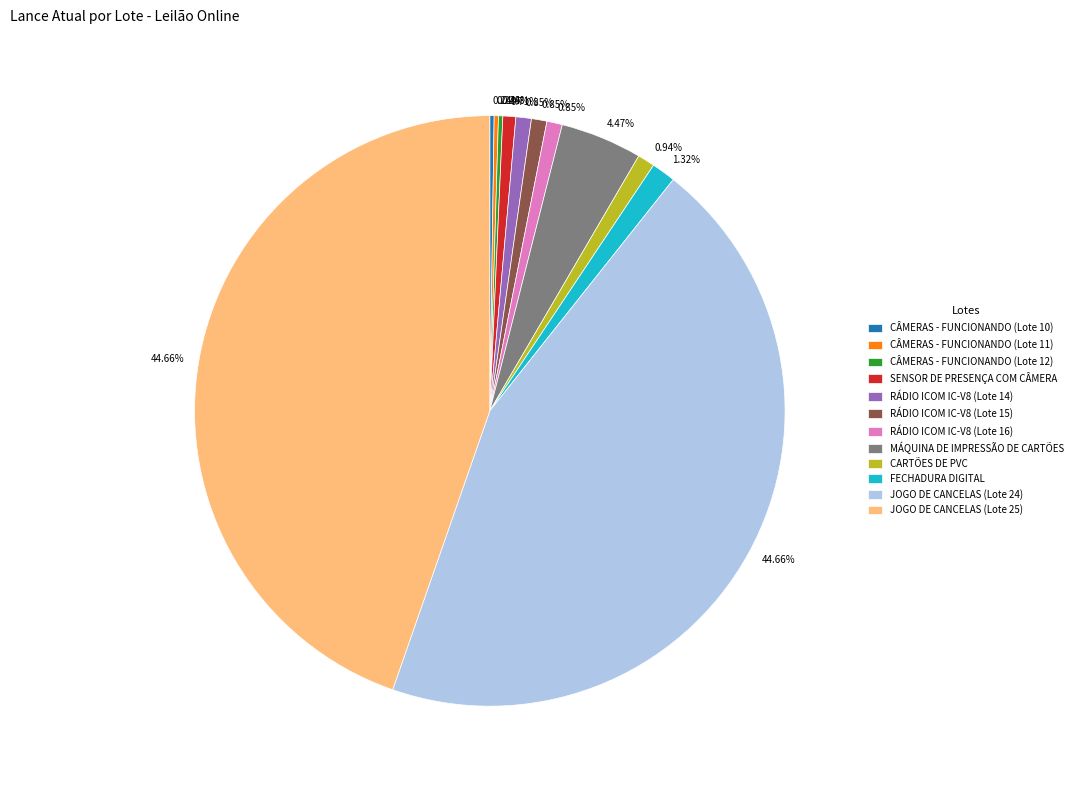

To the nearest percent, what is the difference between the largest and smallest slice percentages?

44%